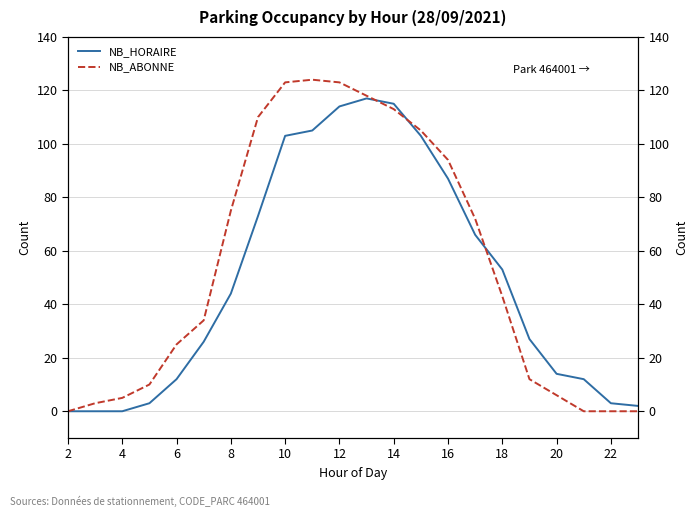

At how many categories does at least one series exceed 15?

14